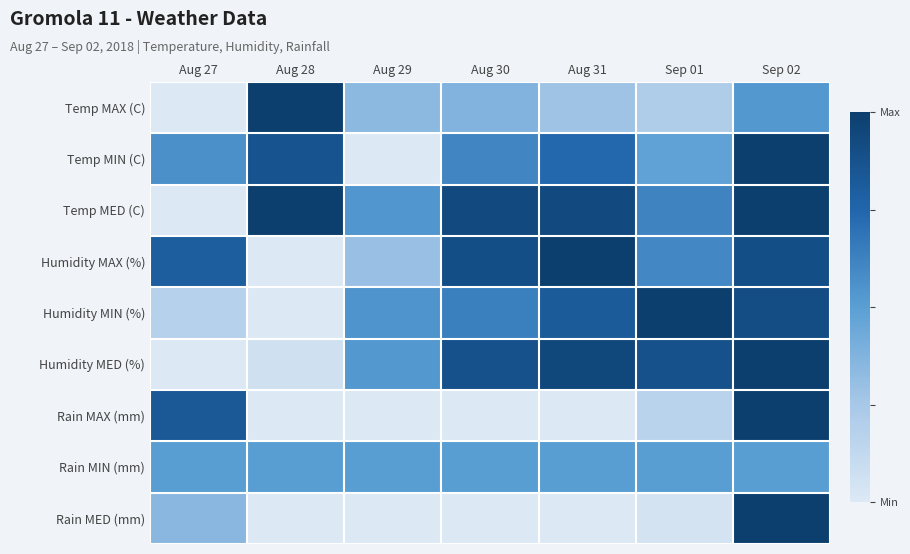

Reading right to left, transcribe all the data shown in this chart.

Temp MAX (C): Sep 02=0.5	Sep 01=0.2	Aug 31=0.3	Aug 30=0.4	Aug 29=0.3	Aug 28=1.0	Aug 27=0.0
Temp MIN (C): Sep 02=1.0	Sep 01=0.5	Aug 31=0.7	Aug 30=0.6	Aug 29=0.0	Aug 28=0.9	Aug 27=0.6
Temp MED (C): Sep 02=1.0	Sep 01=0.6	Aug 31=0.9	Aug 30=0.9	Aug 29=0.5	Aug 28=1.0	Aug 27=0.0
Humidity MAX (%): Sep 02=0.9	Sep 01=0.6	Aug 31=1.0	Aug 30=0.9	Aug 29=0.3	Aug 28=0.0	Aug 27=0.8
Humidity MIN (%): Sep 02=0.9	Sep 01=1.0	Aug 31=0.8	Aug 30=0.6	Aug 29=0.5	Aug 28=0.0	Aug 27=0.2
Humidity MED (%): Sep 02=1.0	Sep 01=0.9	Aug 31=0.9	Aug 30=0.9	Aug 29=0.5	Aug 28=0.1	Aug 27=0.0
Rain MAX (mm): Sep 02=1.0	Sep 01=0.2	Aug 31=0.0	Aug 30=0.0	Aug 29=0.0	Aug 28=0.0	Aug 27=0.8
Rain MIN (mm): Sep 02=0.5	Sep 01=0.5	Aug 31=0.5	Aug 30=0.5	Aug 29=0.5	Aug 28=0.5	Aug 27=0.5
Rain MED (mm): Sep 02=1.0	Sep 01=0.0	Aug 31=0.0	Aug 30=0.0	Aug 29=0.0	Aug 28=0.0	Aug 27=0.3